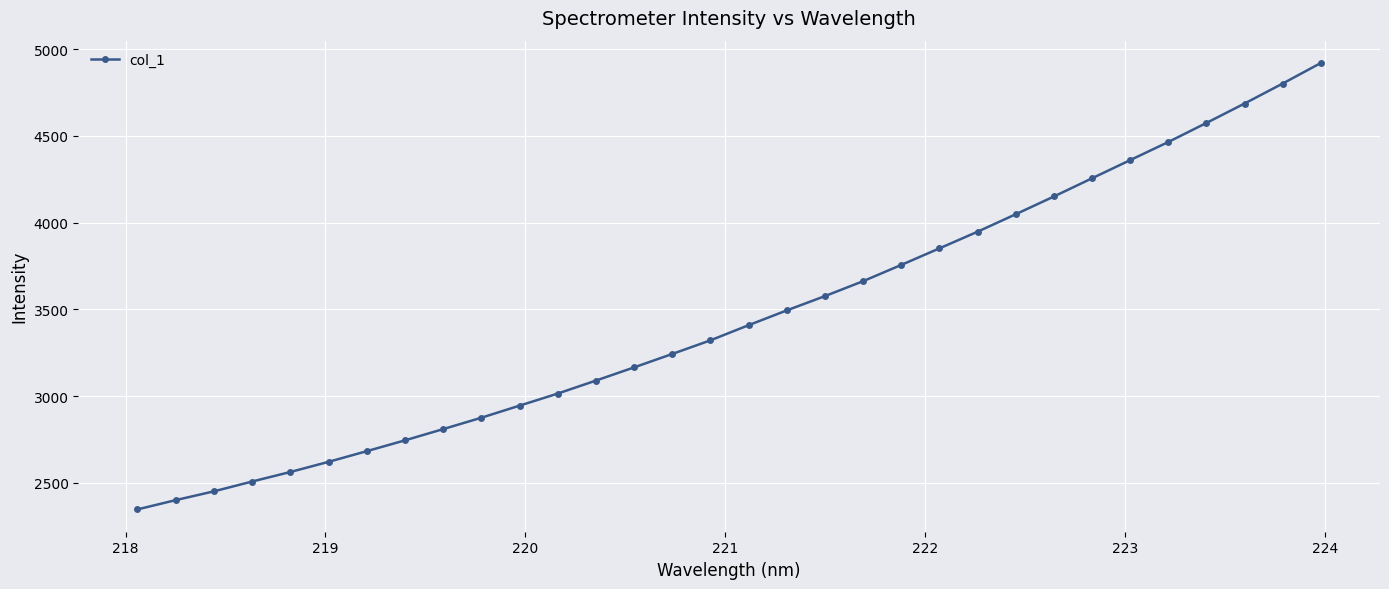

Count the number of data series in this chart.

1